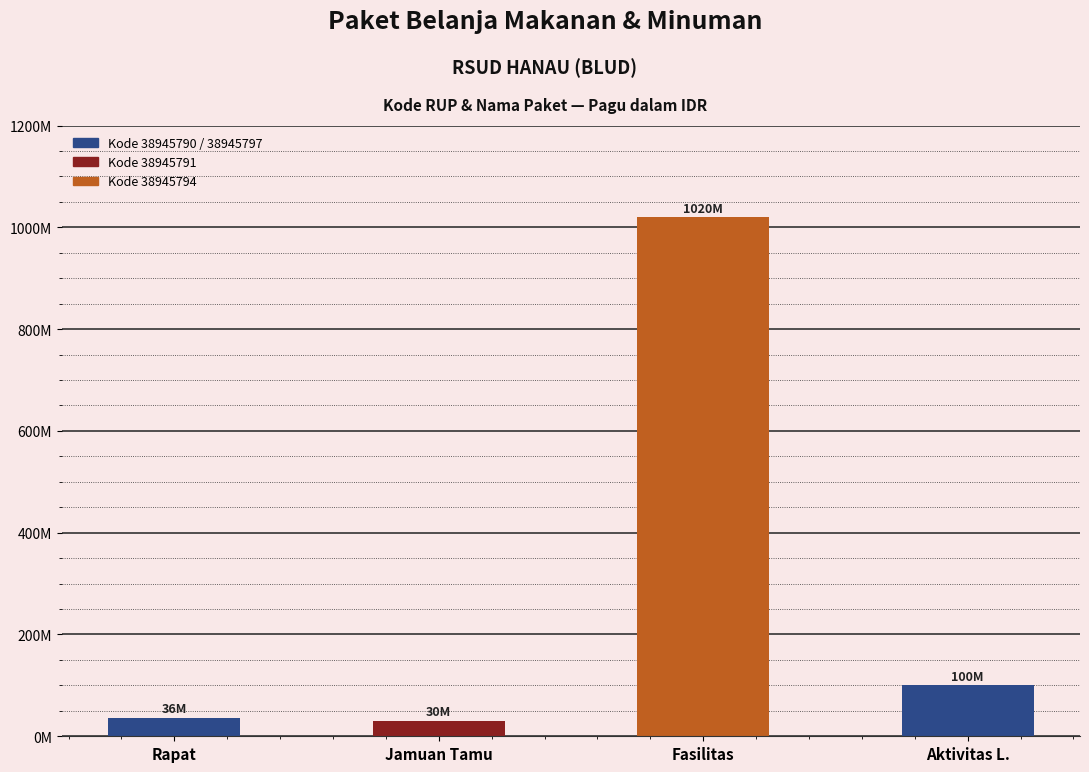

What is the value of the 2nd bar from the left?

30000000